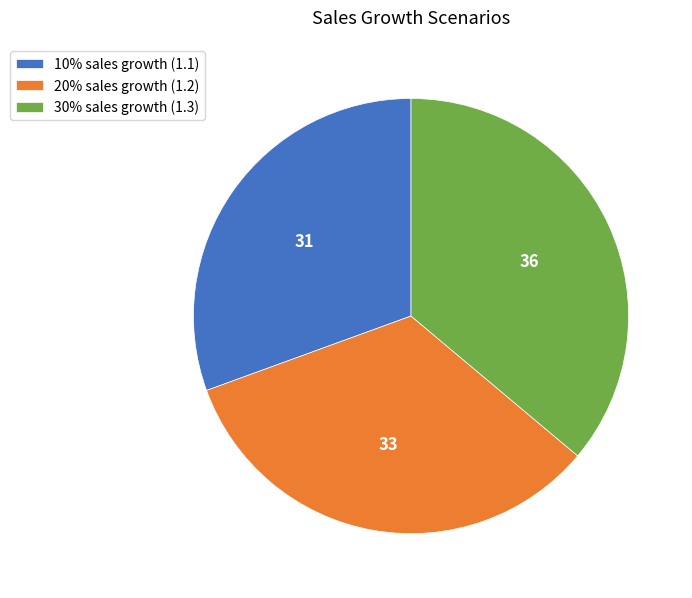

Is it true that 30% sales growth (1.3) is 46% of the pie?

False